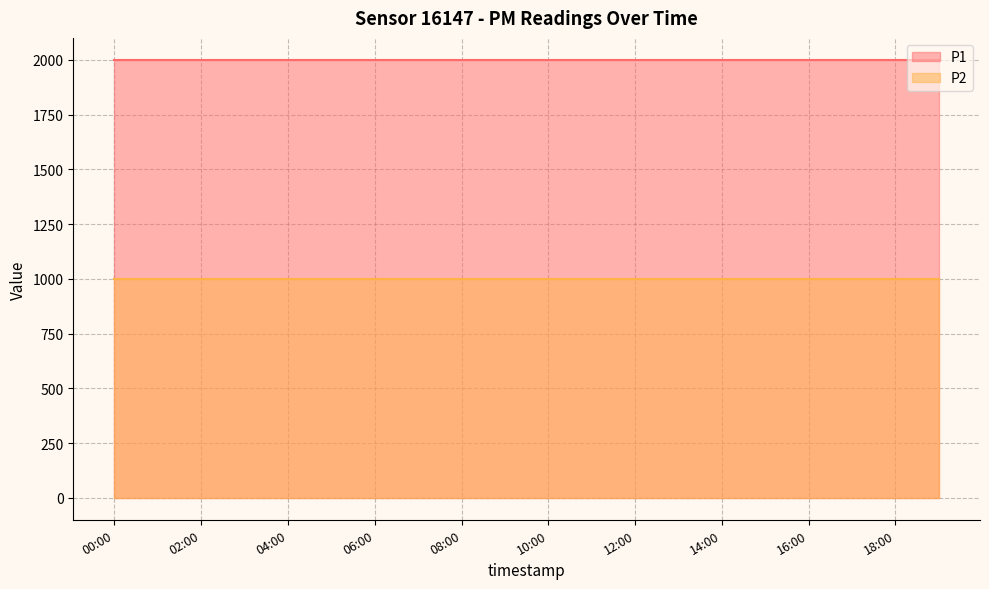

What is the spread (max minus min) of values at 03:00?

1000.0